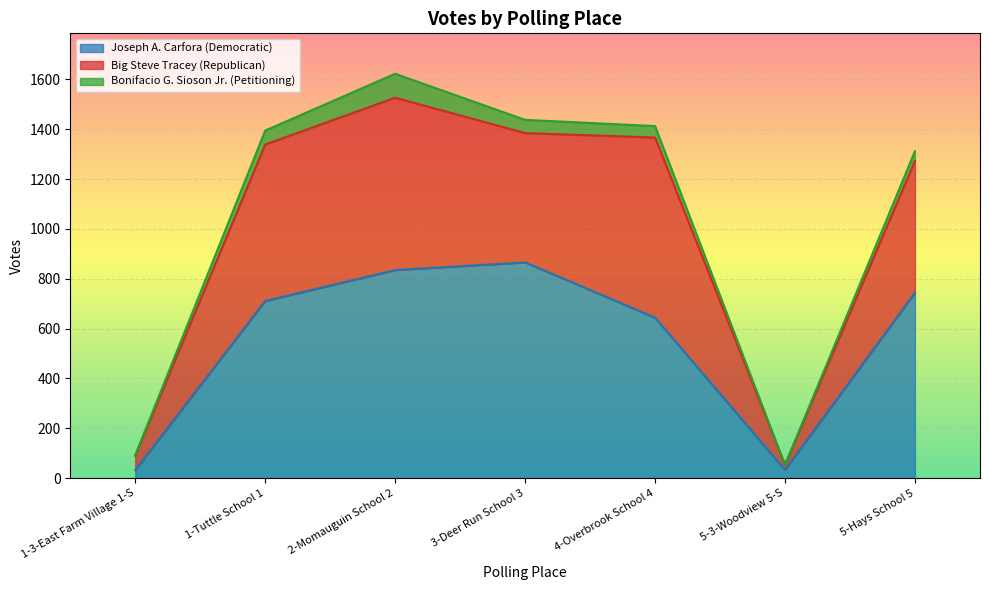

What position from the right is 1-Tuttle School 1?

6